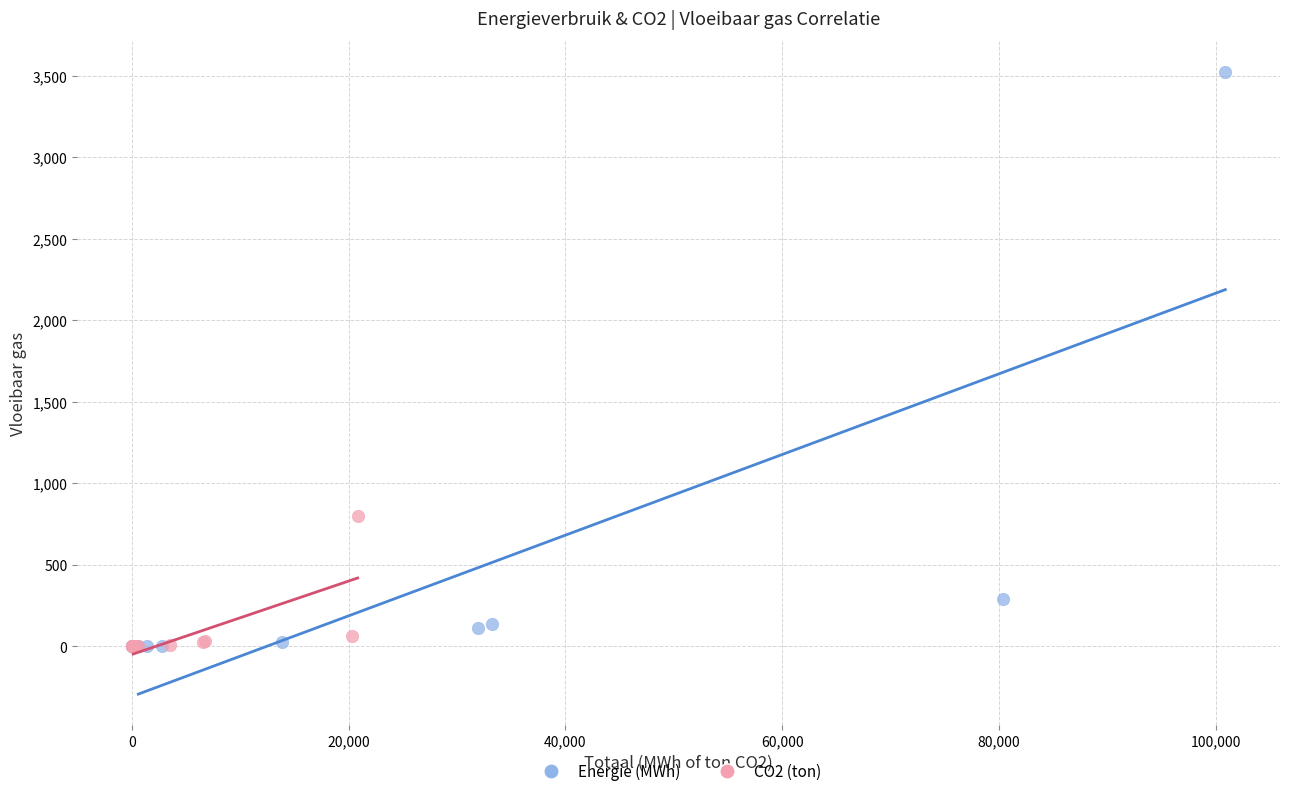

Which series has the largest Y range (max minus min)?

Energie (MWh)